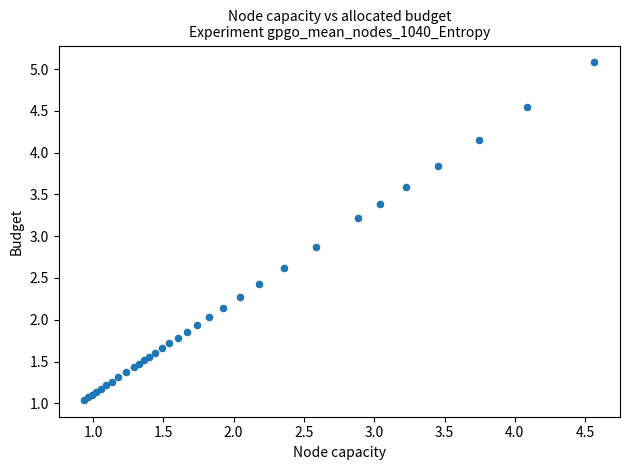

What Y value in the scatter plot is closest to 3?

2.9